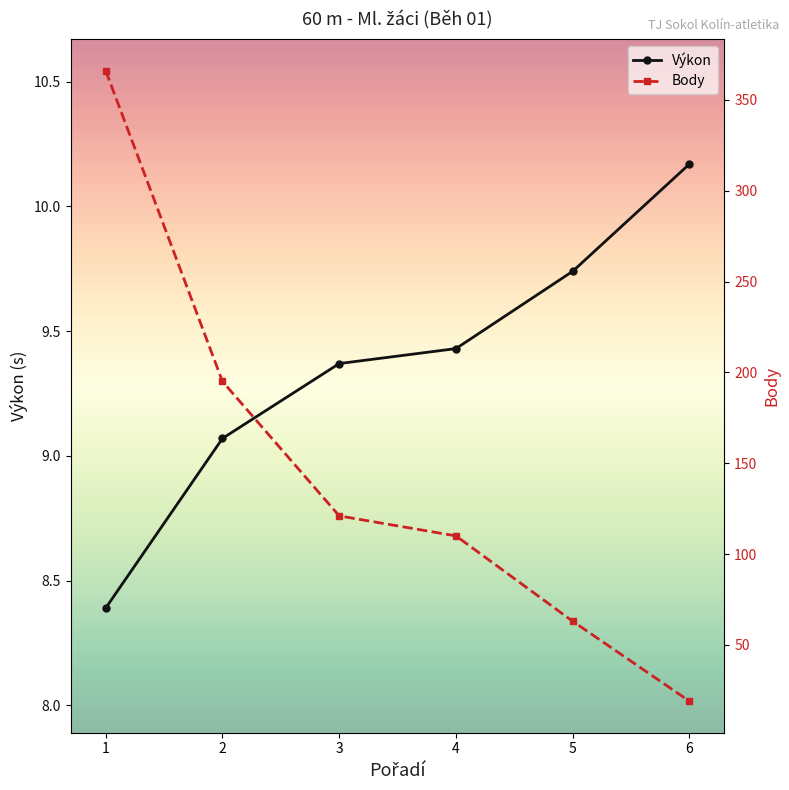

Is this an area chart (filled region under the line)?

No